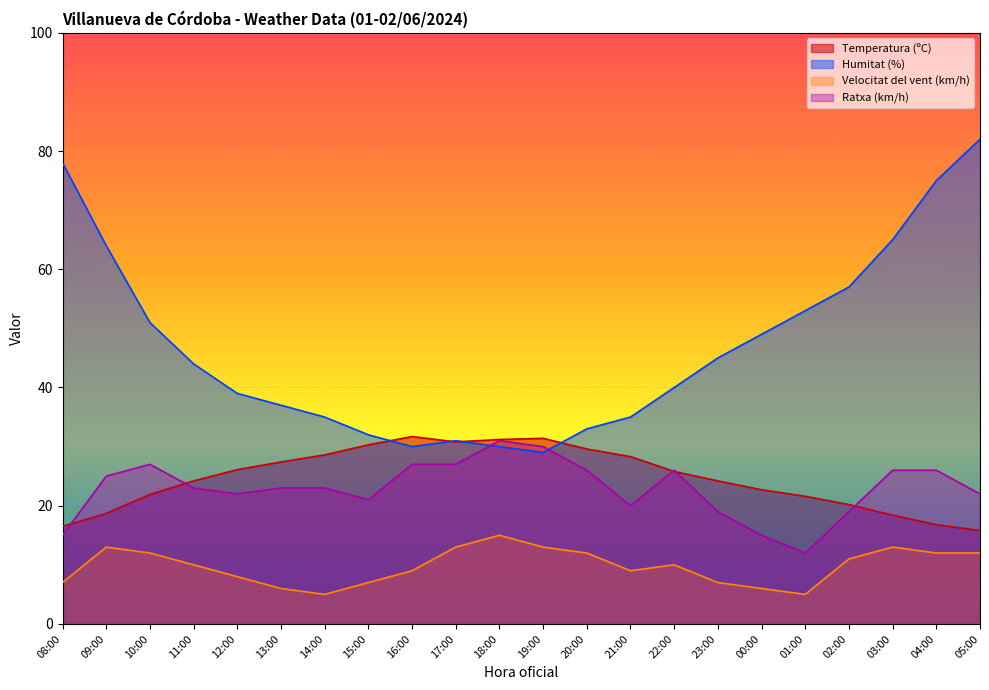

At which label is Humitat (%) closest to 55?

01:00